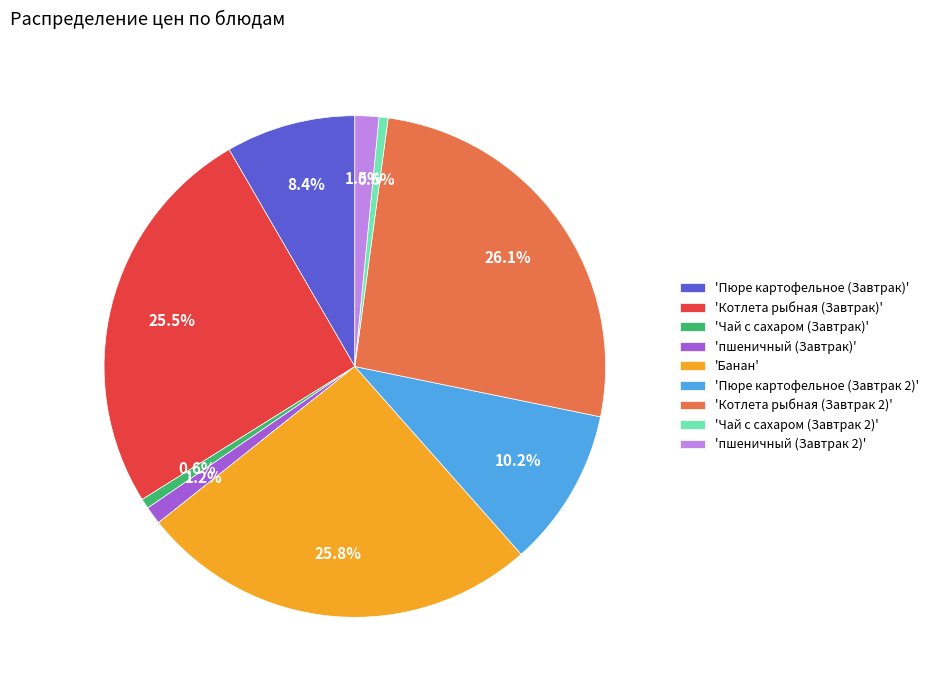

What is the ratio of the value at 'Пюре картофельное (Завтрак)' to the value at 'Котлета рыбная (Завтрак 2)'?

0.3